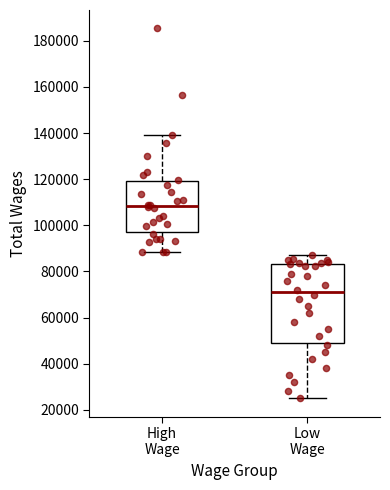

Which box is the tallest, from its lower edge to its upper edge?

Low Wage